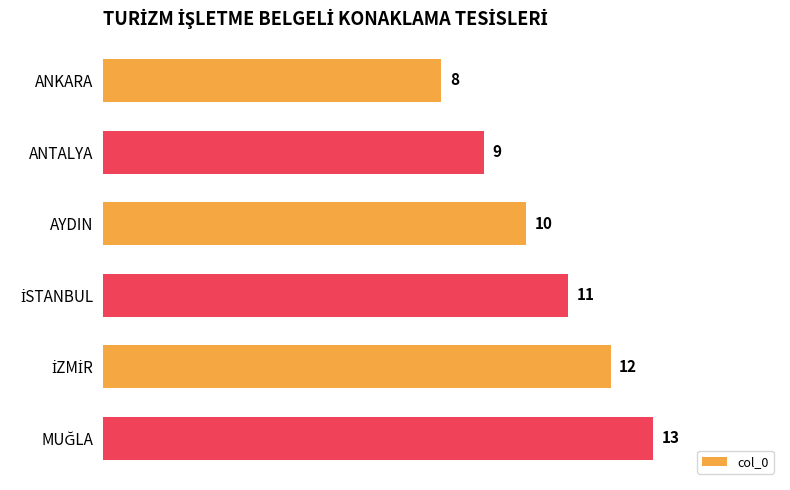

How many bars are there in total?

6